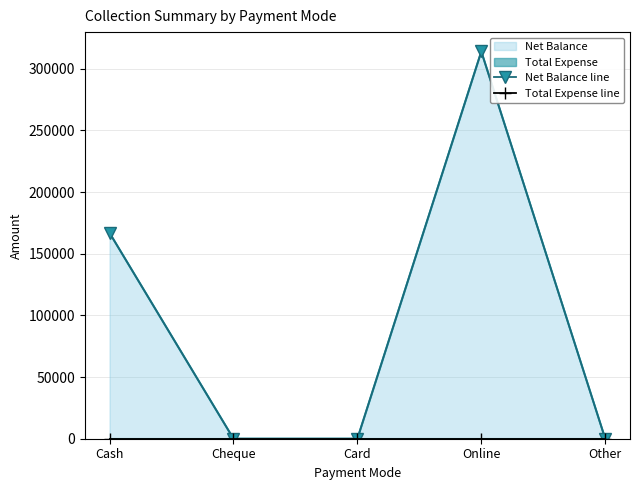

Does the chart have visible grid lines?

Yes